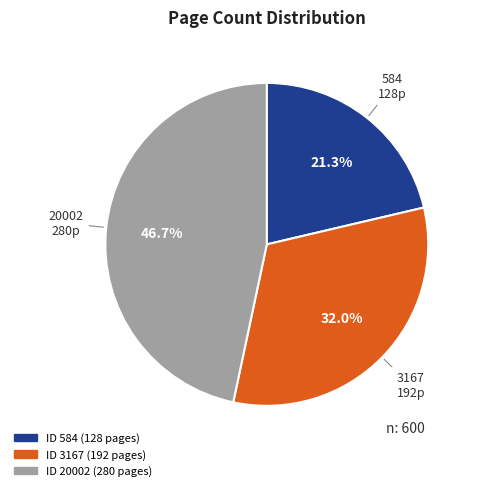

Does any single category account for the majority?

No